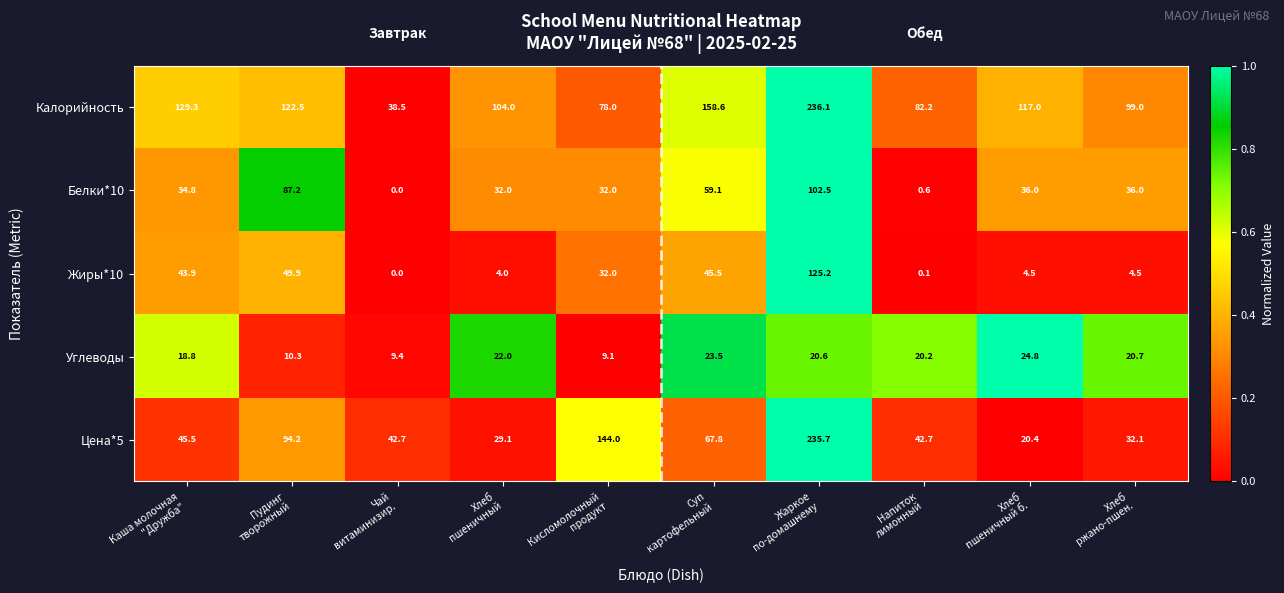

Which category has the highest value across all series?

Жаркое
по-домашнему